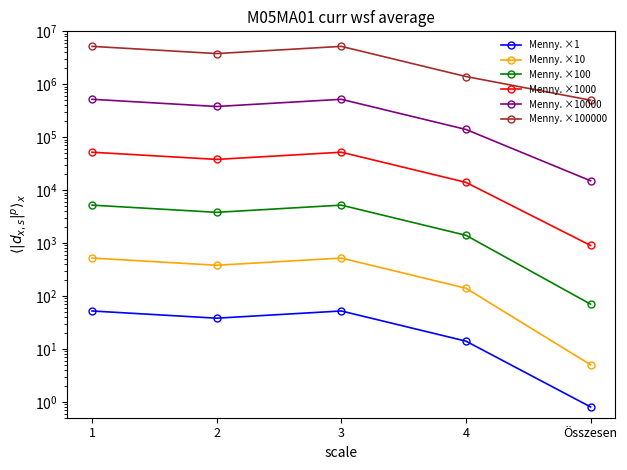

At how many categories does at least one series exceed 2561652?

3